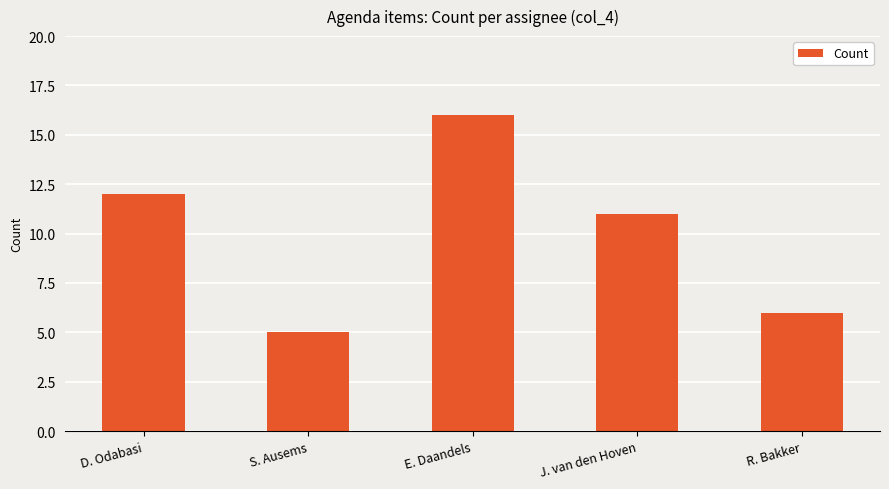

The chart shows a value of 5 at S. Ausems. True or false?

True